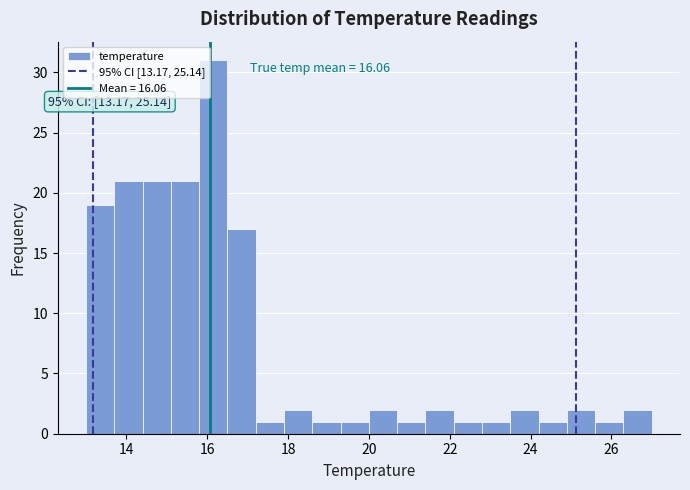

Read against the x-axis, roughly where is the centre of the tallest bar?

16.2